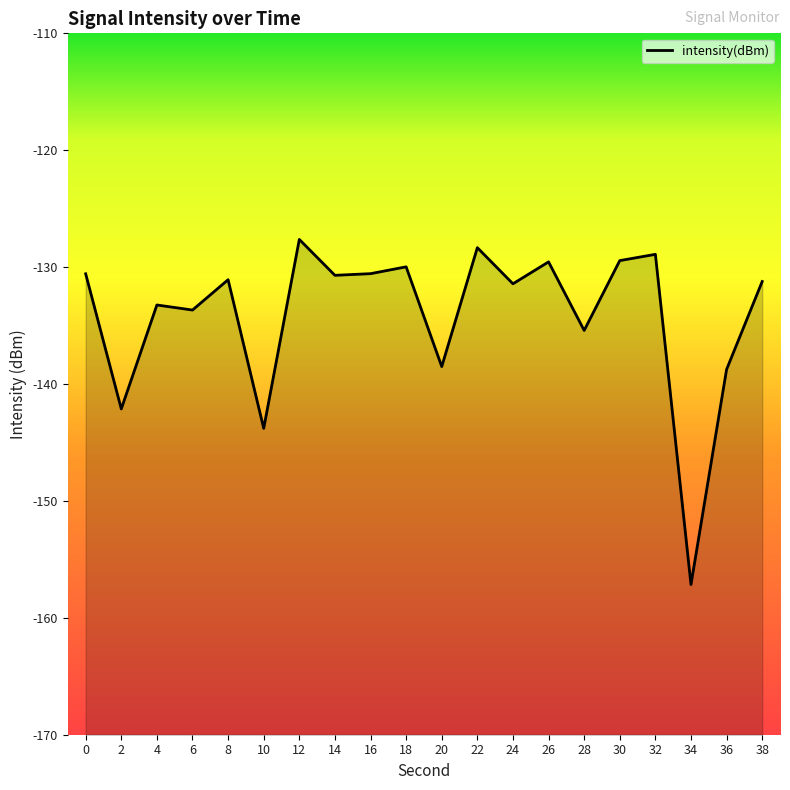

Where is the data nearest to the value -142?

2